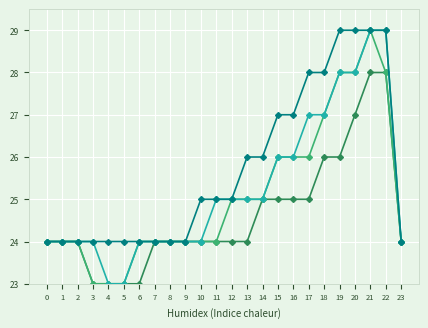

At which category is the sum across all series the highest?

21